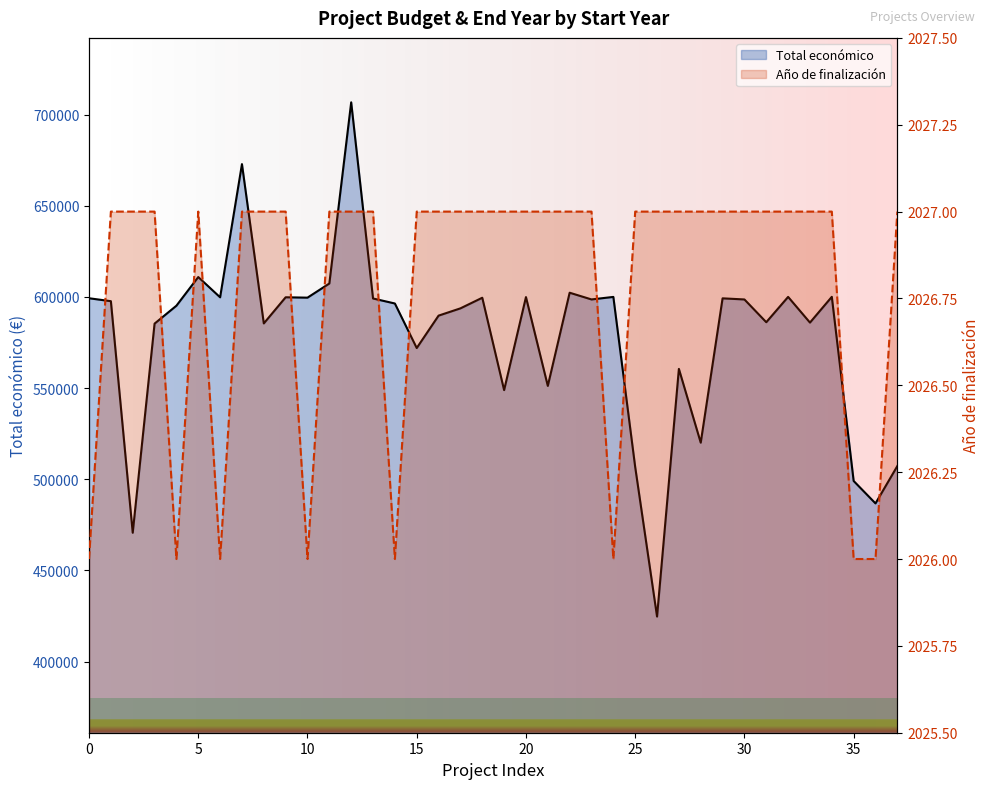

What is the value of the Año de finalización (line) point at the 2nd from the left?

2027